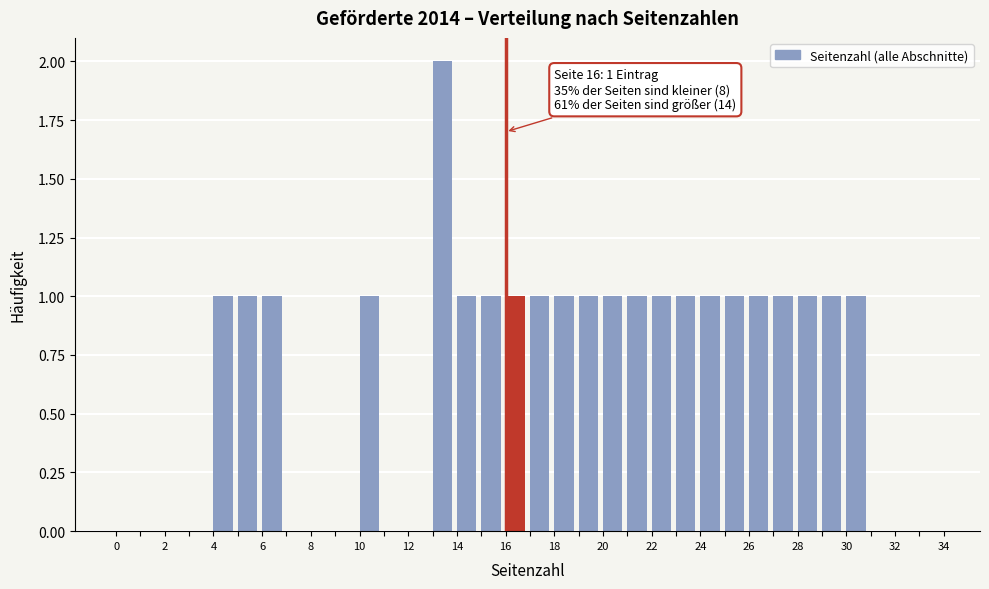

Over which range of the x-axis is the bar tallest?

13 to 14